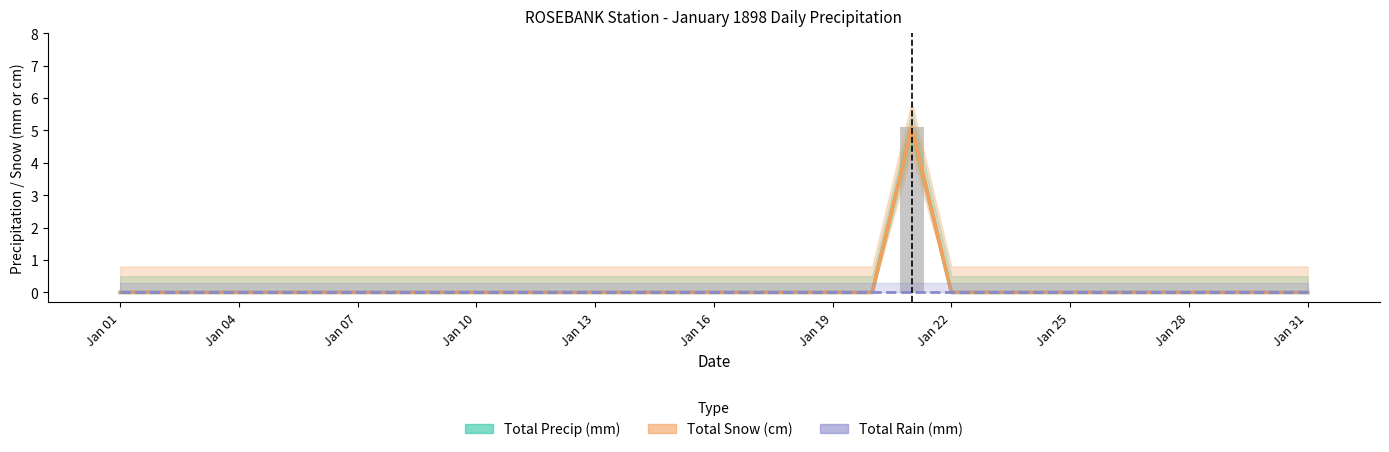

What is the maximum value shown in the chart?

5.1